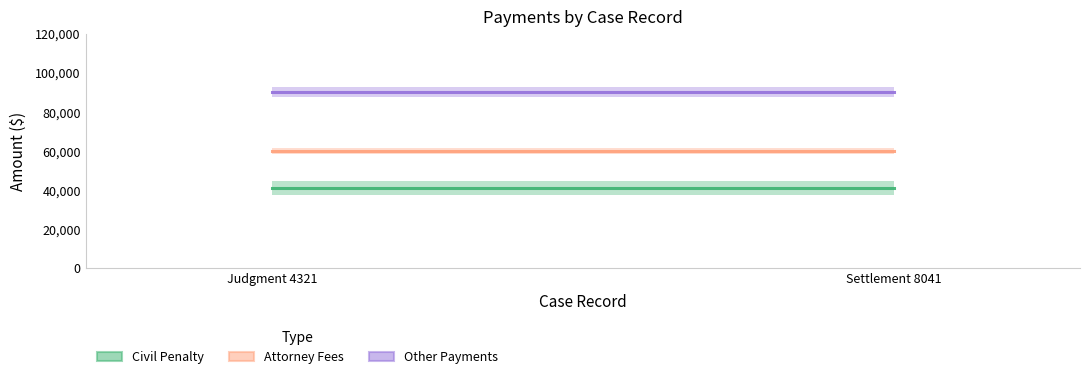

Which series has the largest total across all categories?

Other Payments